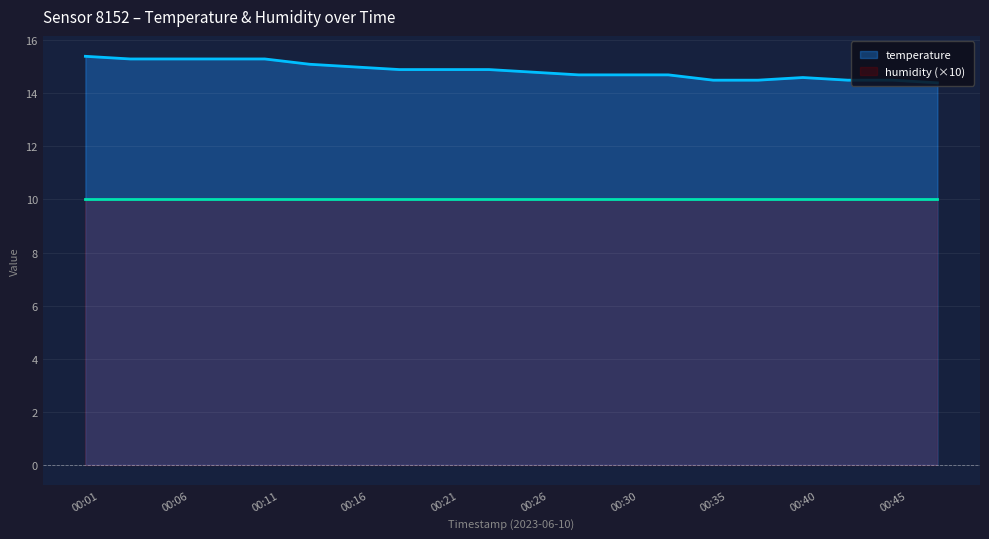

What is the value of the 7th point from the left?

15.0